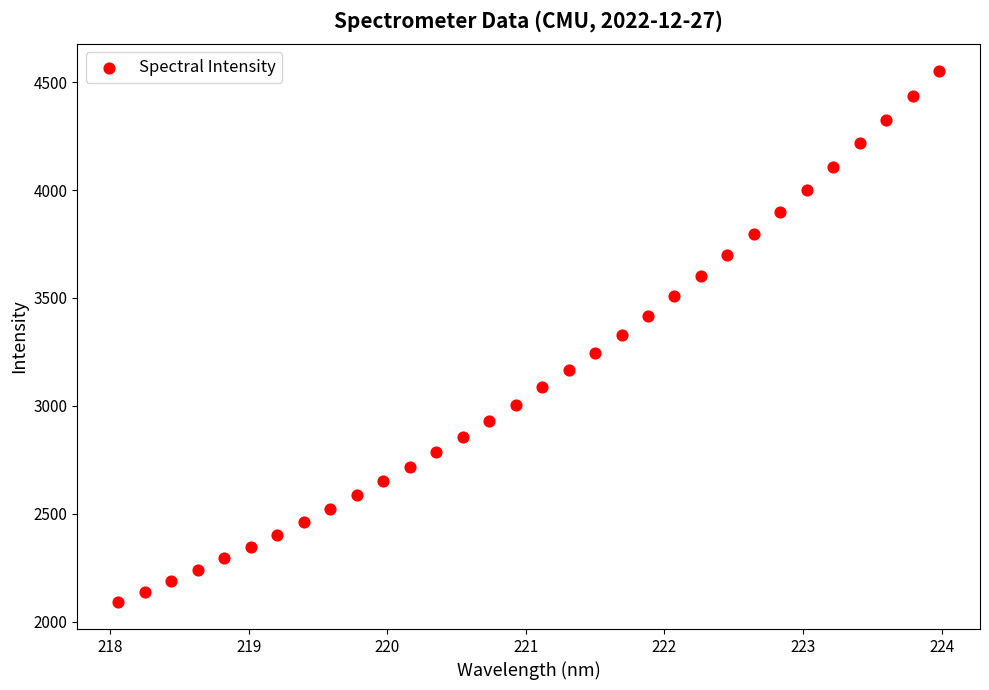

What is the range of Y values (max minus min)?

2464.4